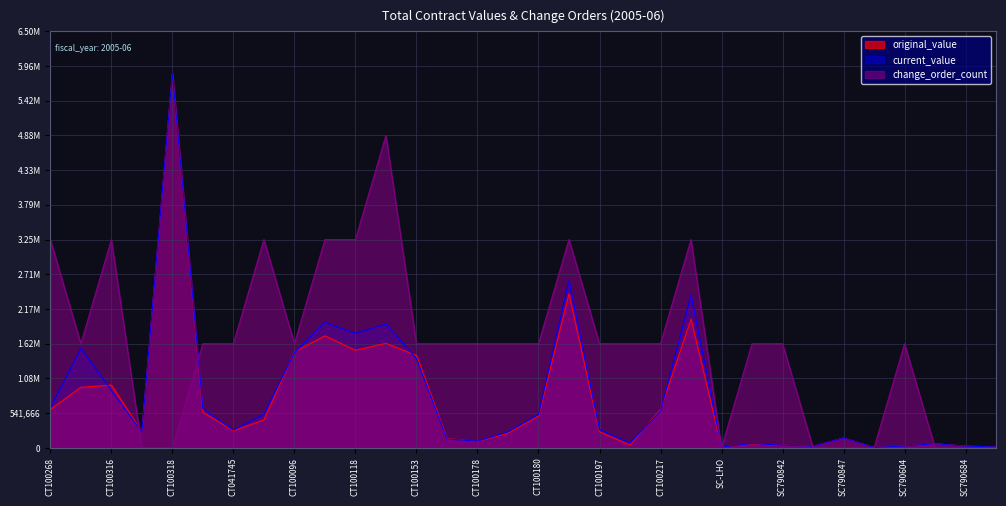

Reading left to right, transcribe all the data shown in this chart.

original_value: 599000.0	945168.0	980730.0	248249.6	5845000.0	556180.0	268382.0	437000.0	1498317.6	1748480.0	1523250.0	1631866.2	1442401.0	146560.0	99975.0	229980.0	497190.4	2404480.0	251280.0	45618.2	599430.1	2010611.0	13000.0	60250.0	43120.0	24896.0	154070.0	6500.0	30000.0	65050.0	27285.0	15015.5
current_value: 625730.0	1550368.0	897991.9	248249.6	5845000.0	609400.0	279105.3	525181.4	1484062.0	1956453.1	1788025.4	1932140.2	1394693.0	138960.3	104805.0	249912.9	521896.4	2607480.0	284355.8	76483.7	573060.8	2384955.0	13000.0	67750.0	42540.0	24896.0	154070.0	6500.0	29850.0	65050.0	27285.0	15015.5
change_order_count: 3250000.0	1625000.0	3250000.0	0.0	0.0	1625000.0	1625000.0	3250000.0	1625000.0	3250000.0	3250000.0	4875000.0	1625000.0	1625000.0	1625000.0	1625000.0	1625000.0	3250000.0	1625000.0	1625000.0	1625000.0	3250000.0	0.0	1625000.0	1625000.0	0.0	0.0	0.0	1625000.0	0.0	0.0	0.0